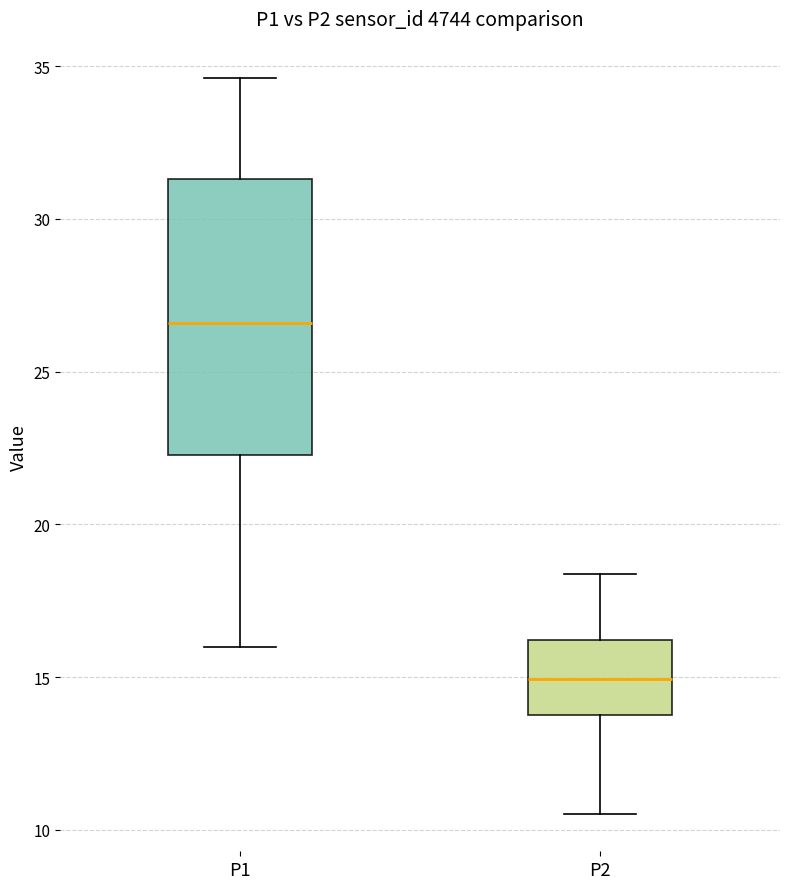

Reading left to right, transcribe this box plot: for each box, give where its median line is, the range the box spans, and where its two whiskers end, as read against the y-axis. The values are not printed on the chart, so give them approximately, as read against the axis.

P1: median 26.5, box 22.5 to 31.5, whiskers 16.0 to 34.5
P2: median 15.0, box 14.0 to 16.0, whiskers 10.5 to 18.5